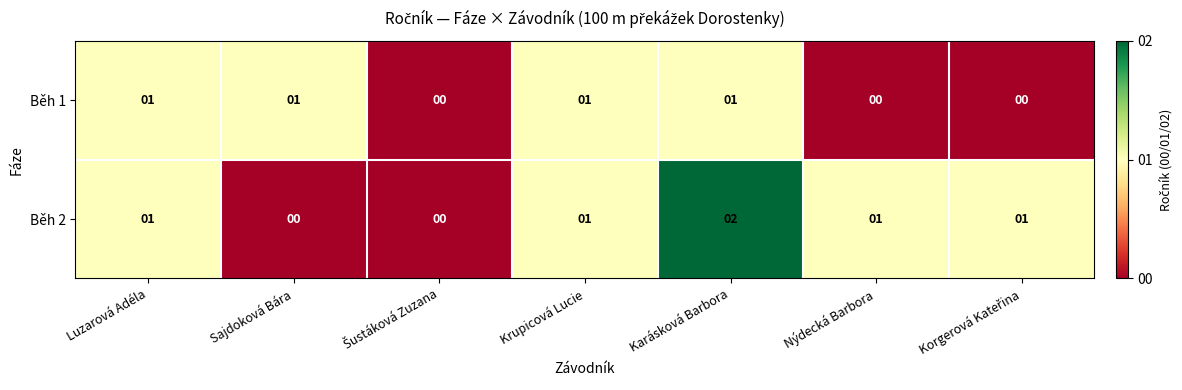

List the series in order of their overall mean, lowest first.

Běh 1, Běh 2